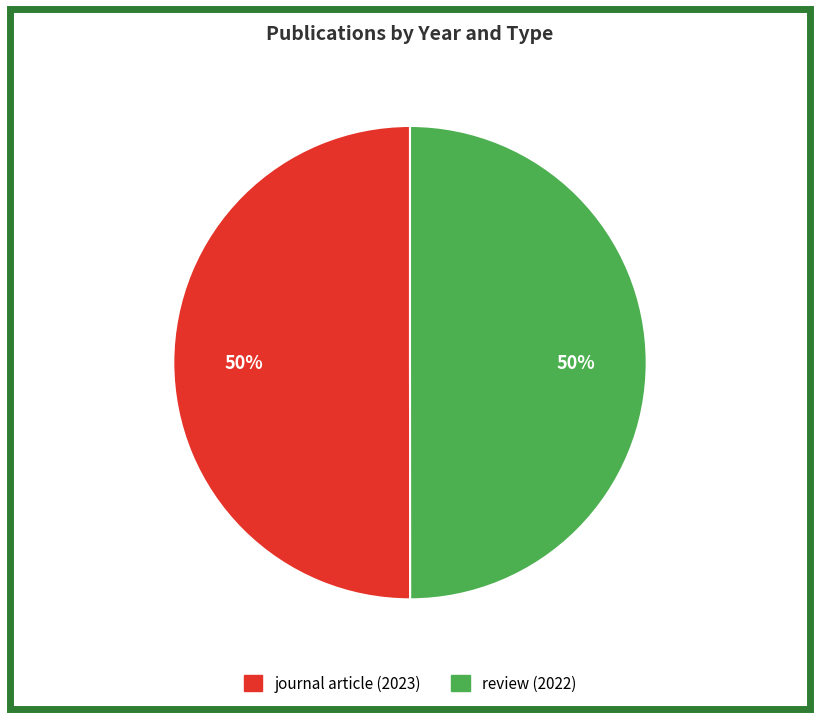

Count the number of slices in the pie.

2